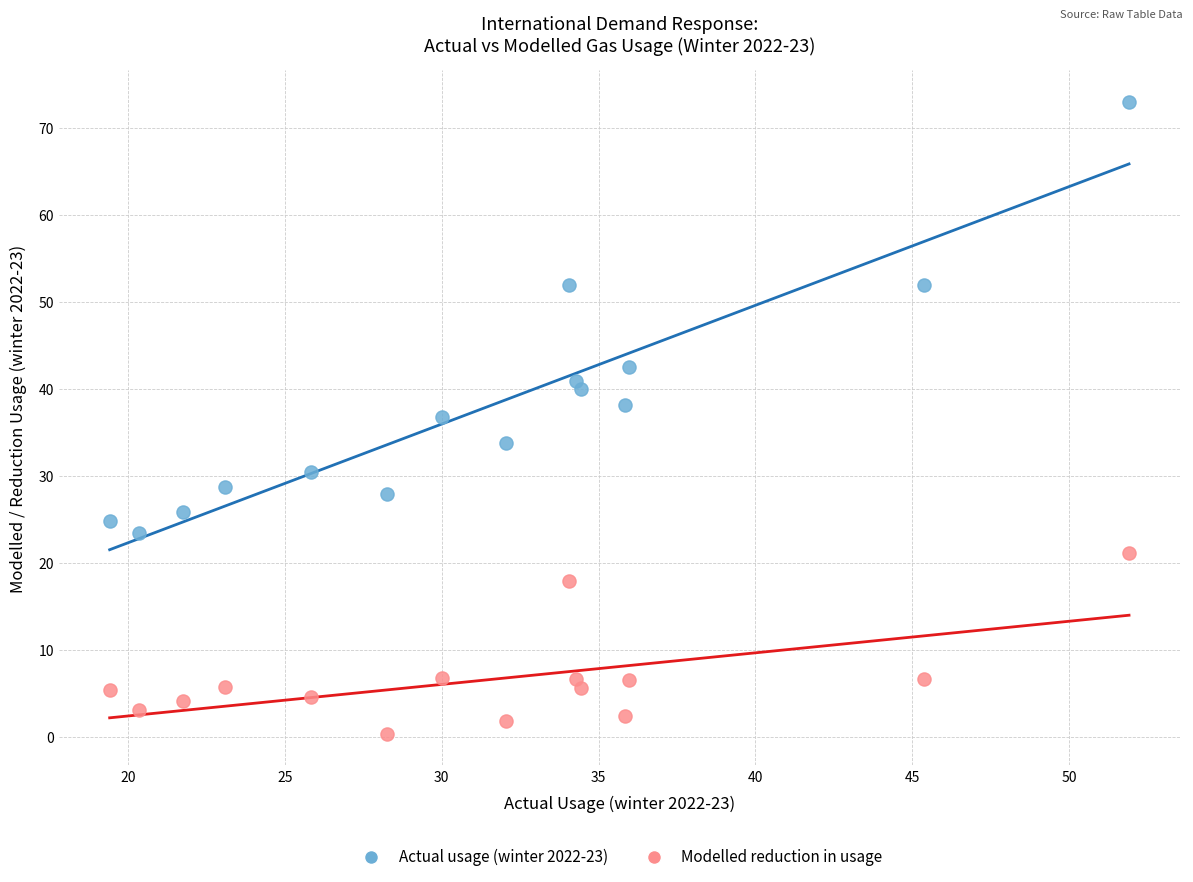

Which series has the largest Y range (max minus min)?

Actual usage (winter 2022-23)